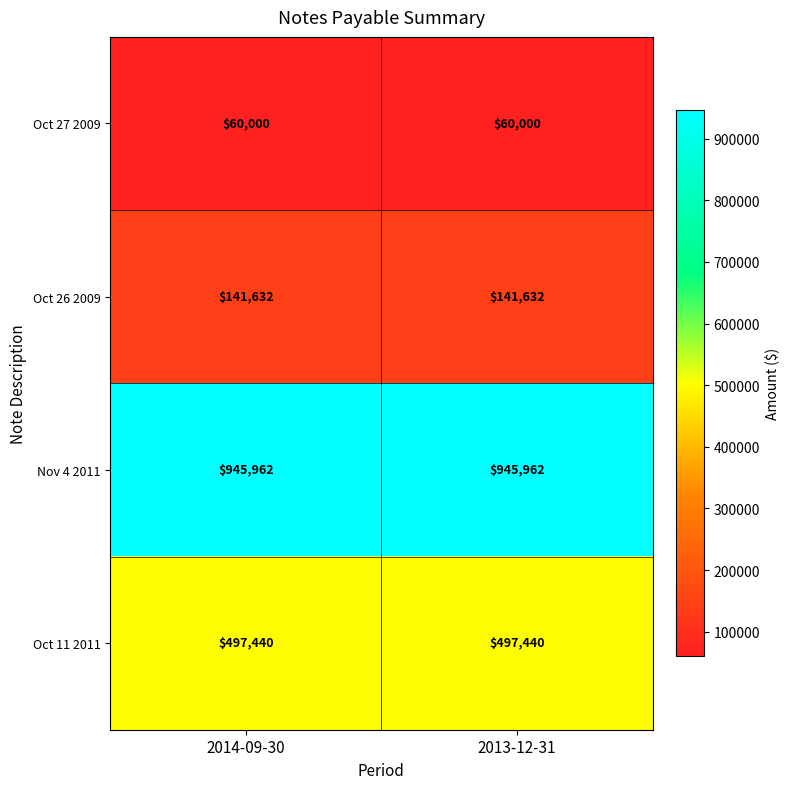

At how many categories does at least one series exceed 343614?

2